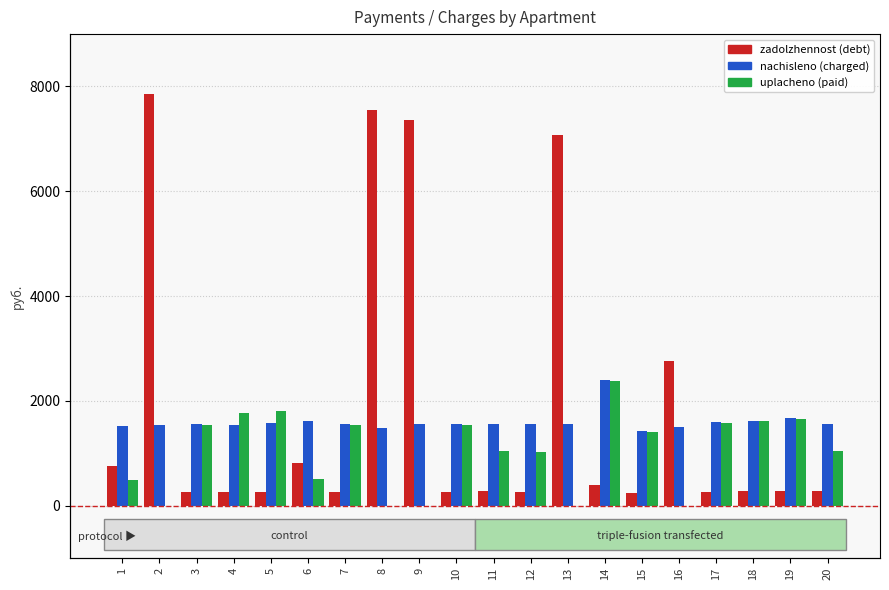

Is the value of nachisleno at 15 greater than the value of zadolzhennost at 5?

Yes